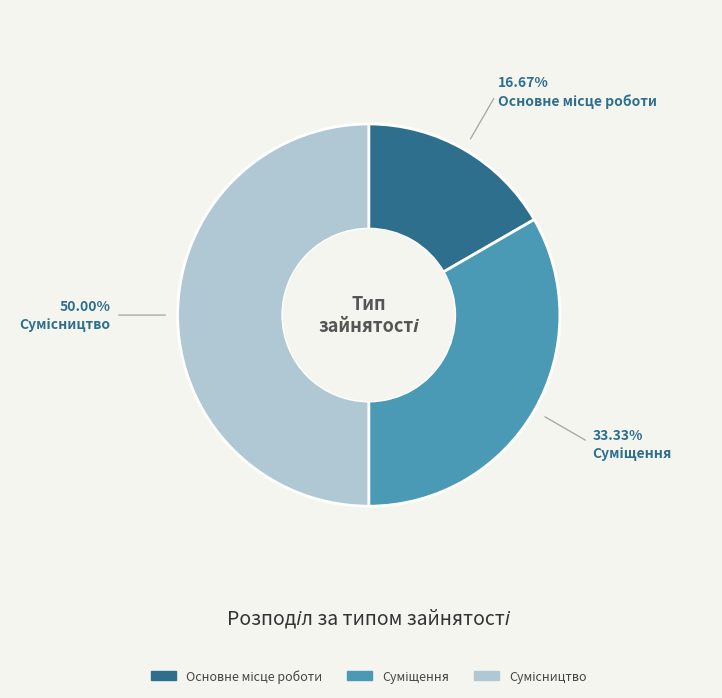

What is the total percentage of Суміщення and Основне місце роботи?

50.0%